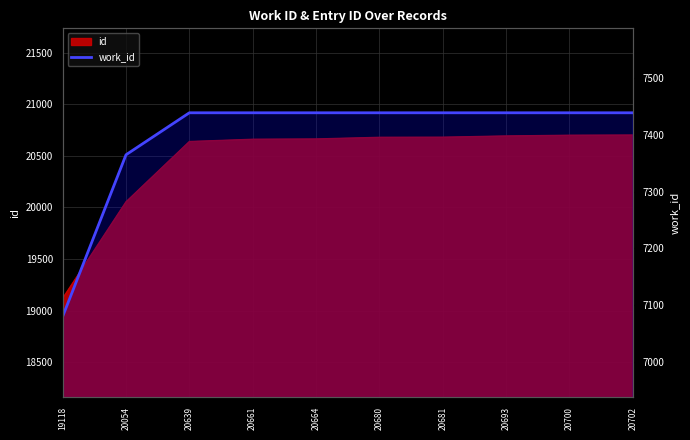

What is the sum of all values?

73957